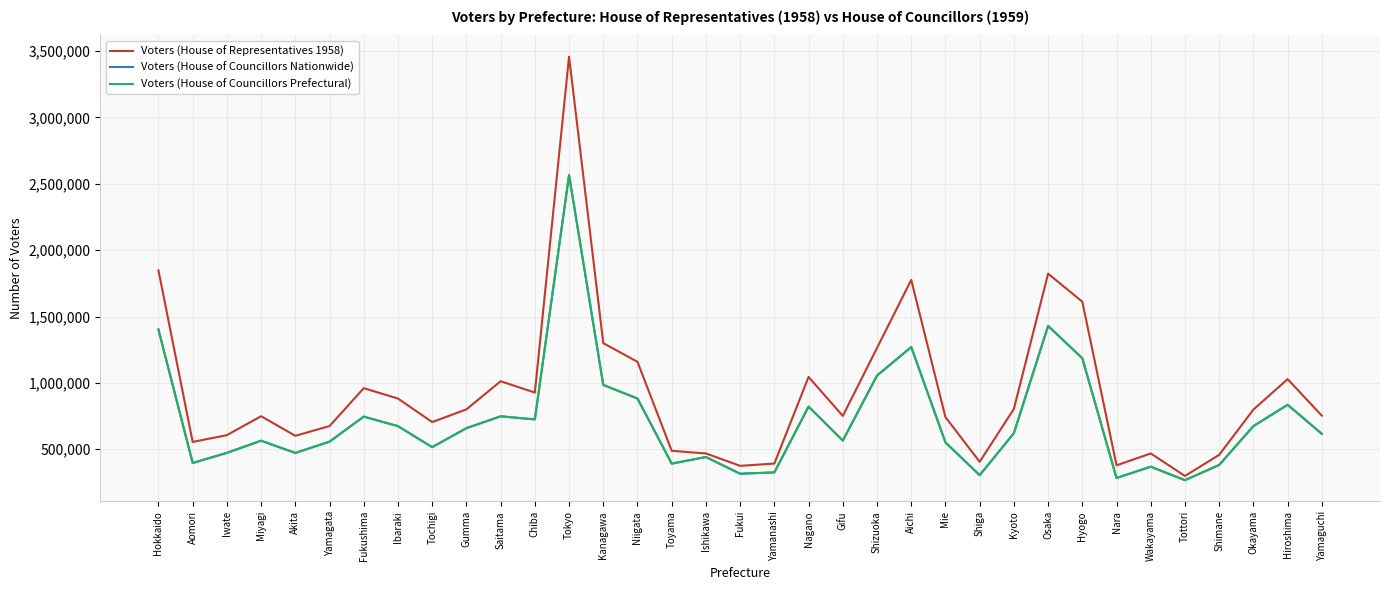

Which category has the lowest value in the Voters (House of Representatives 1958) series?

Tottori